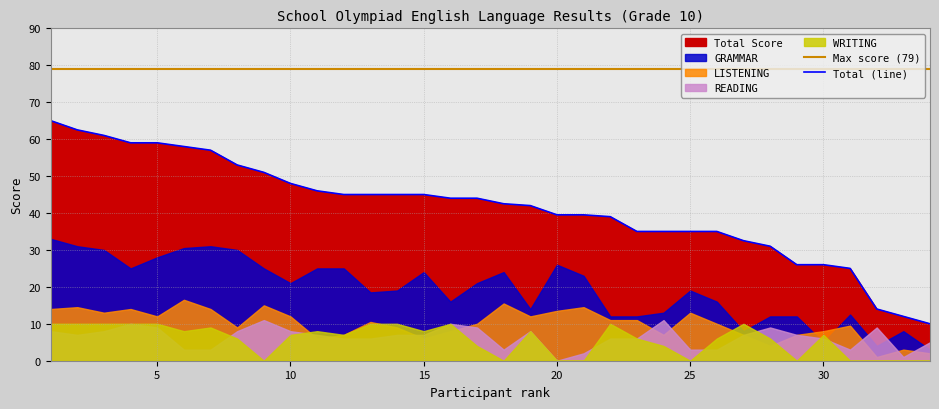

True or false: Total (line) and Max score (79) intersect in this chart.

False